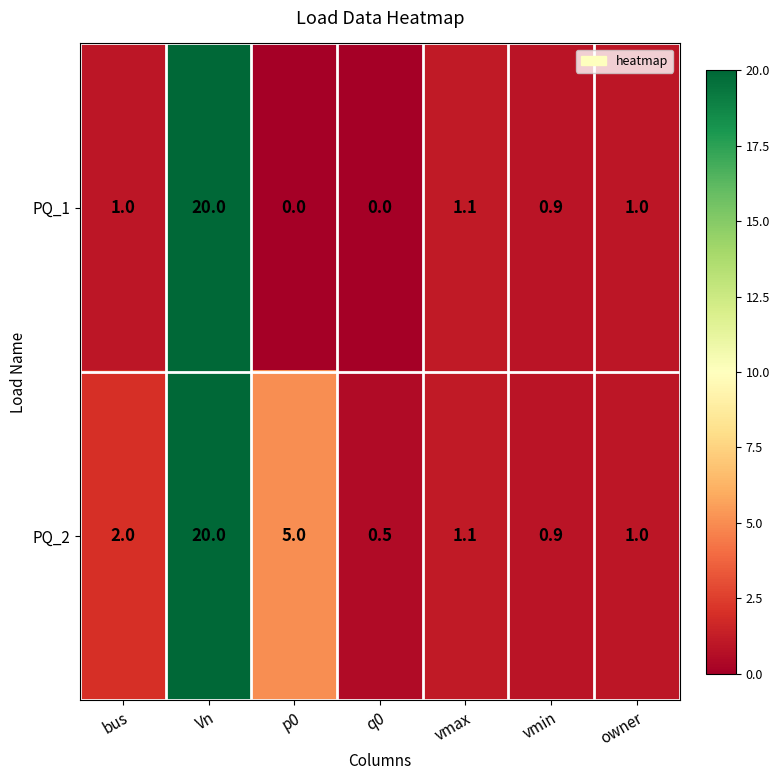

The PQ_2 series shows 33.3 at Vn. True or false?

False